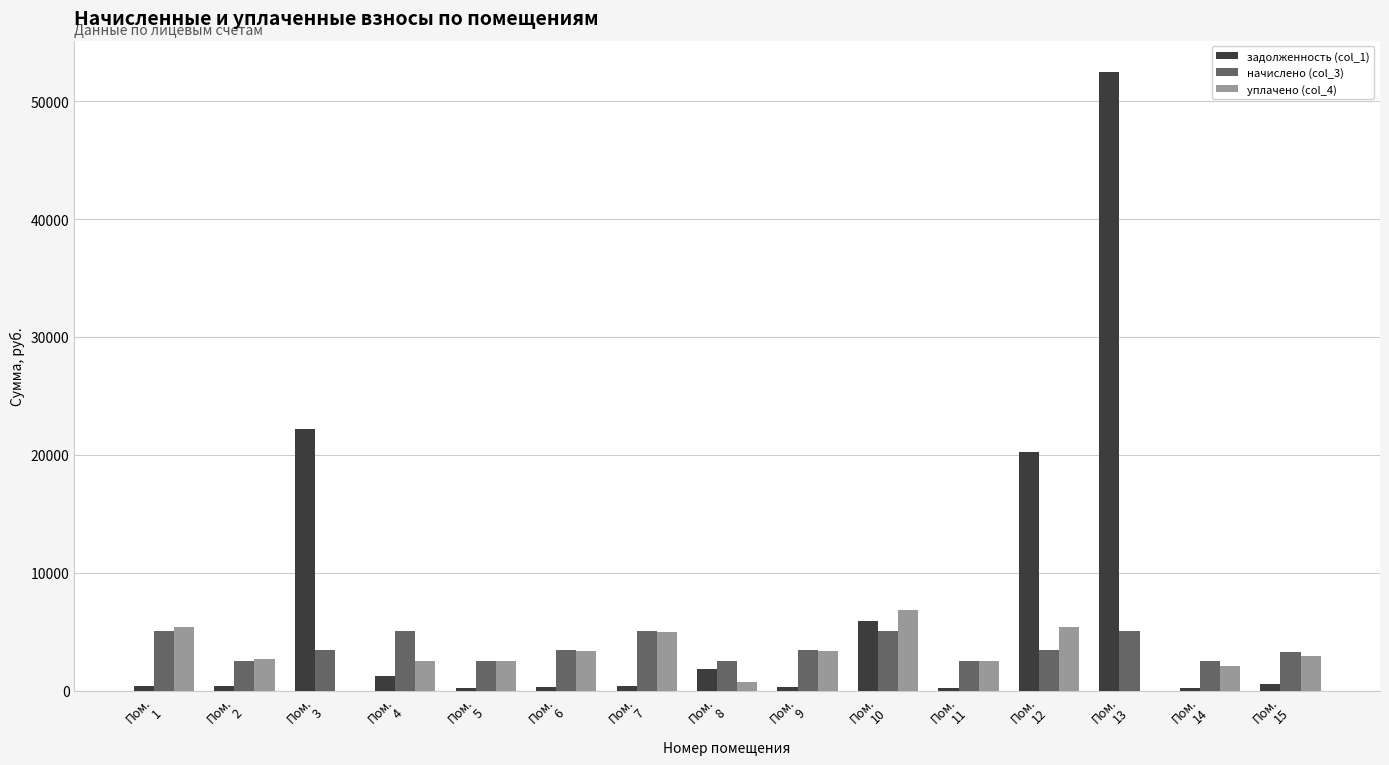

What are all the series names shown in the legend?

задолженность (col_1), начислено (col_3), уплачено (col_4)